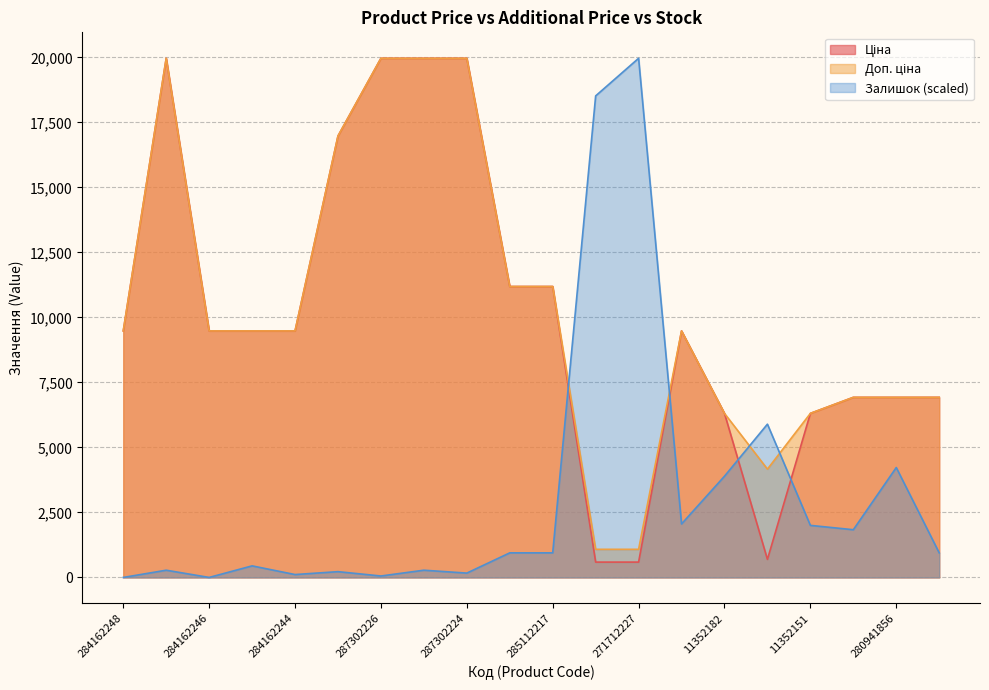

In Залишок, how many points are lower than both neighbors (excluding endpoints)?

6